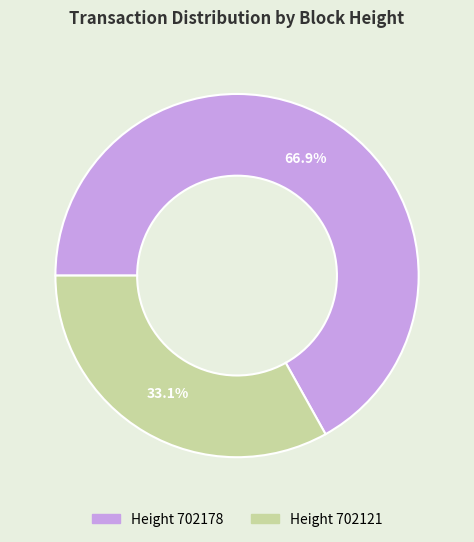

Is there any slice that represents more than half of the pie?

Yes